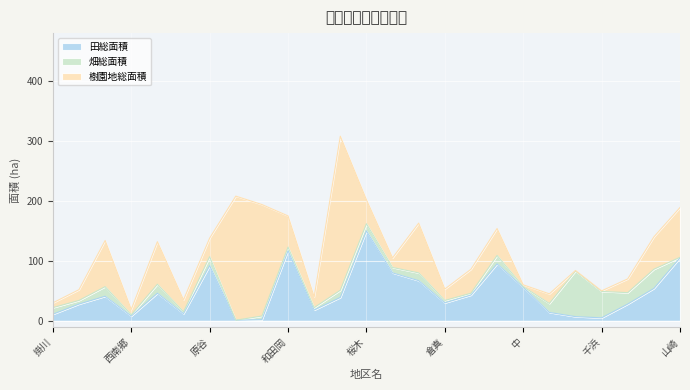

What is the difference between the second highest and second lowest values in the 畑総面積 series?

43